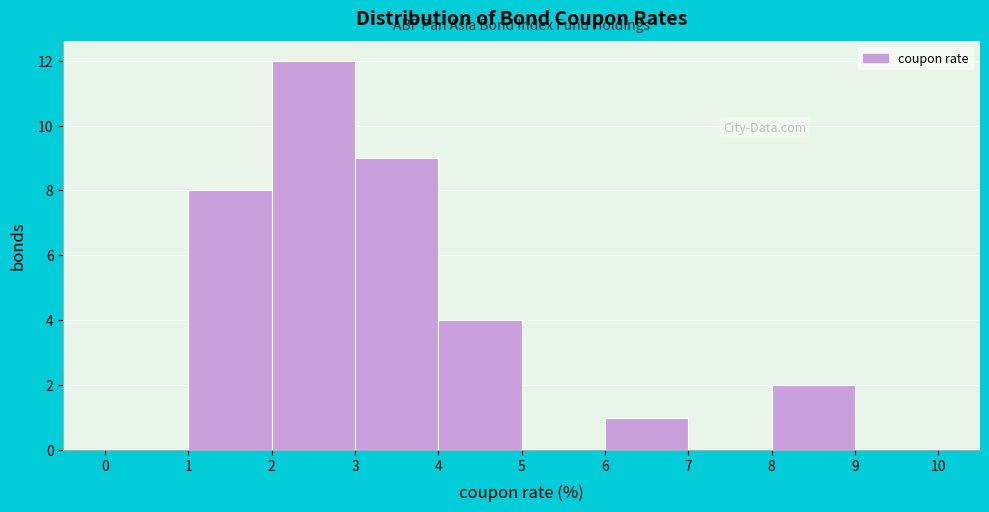

Reading left to right, transcribe this chart: for each bar, give the range it covers on the x-axis and its height. The values are not printed on the chart, so give them approximately, as read against the axis.

0 to 1: 0
1 to 2: 8
2 to 3: 12
3 to 4: 9
4 to 5: 4
5 to 6: 0
6 to 7: 1
7 to 8: 0
8 to 9: 2
9 to 10: 0